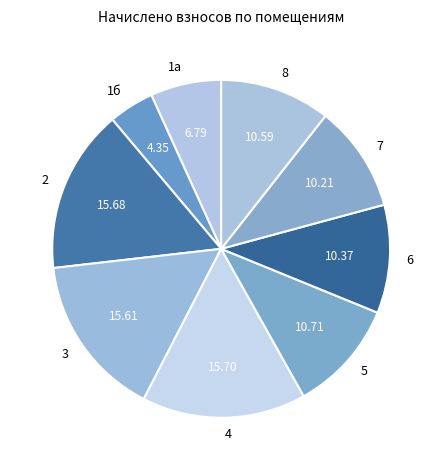

Combined, do 1б and 4 account for over 50%?

No